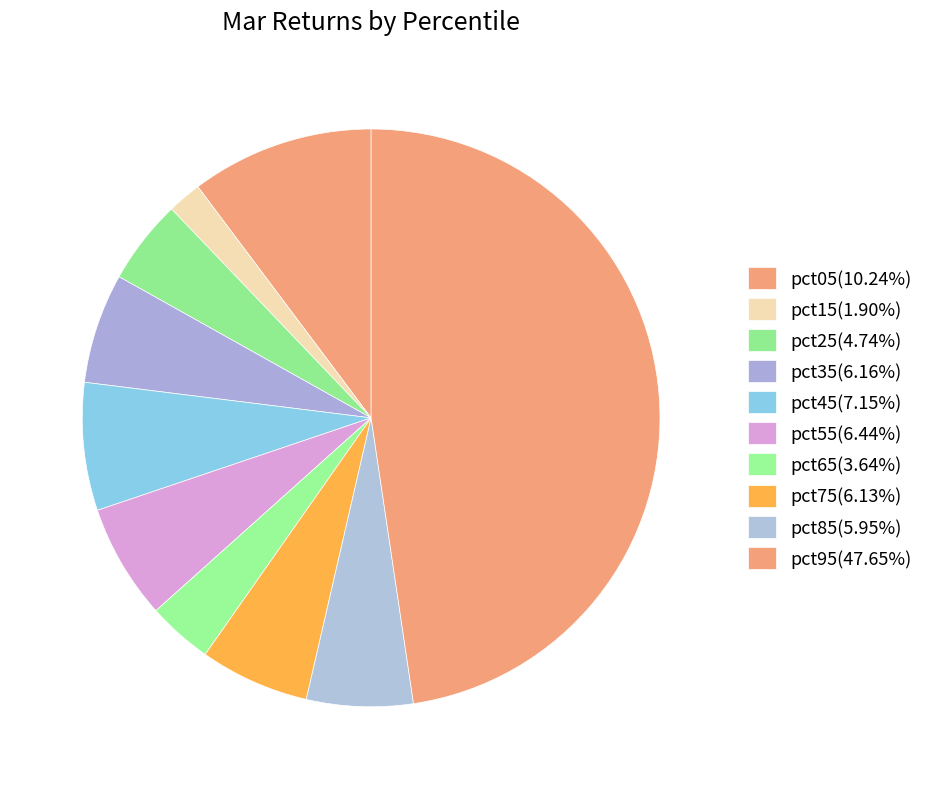

How many segments does this pie chart have?

10